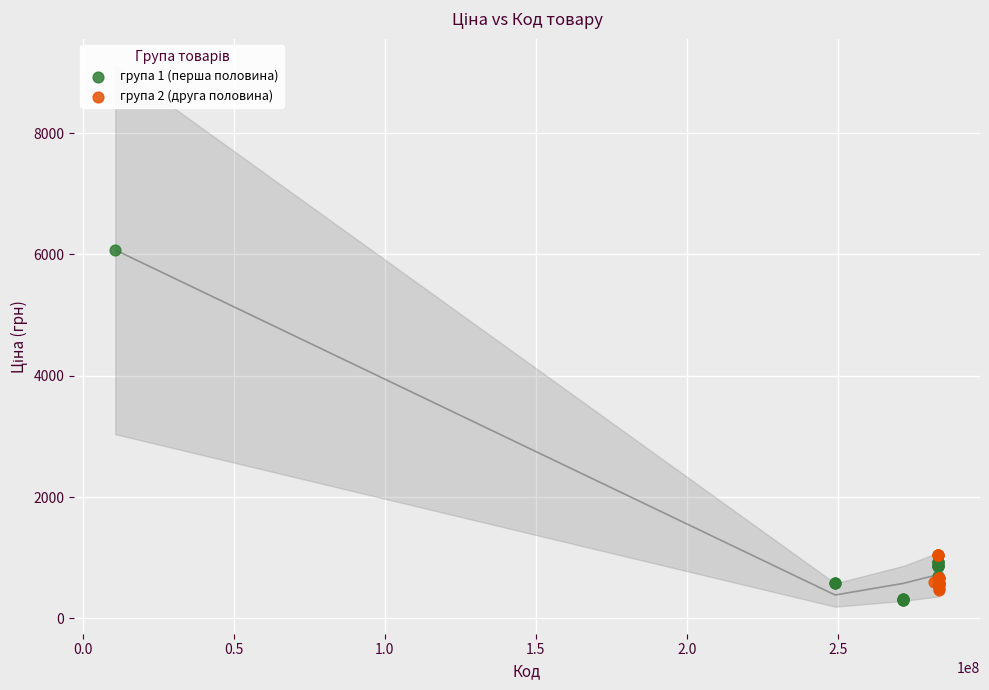

Which series reaches the maximum Y coordinate?

група 1 (перша половина)